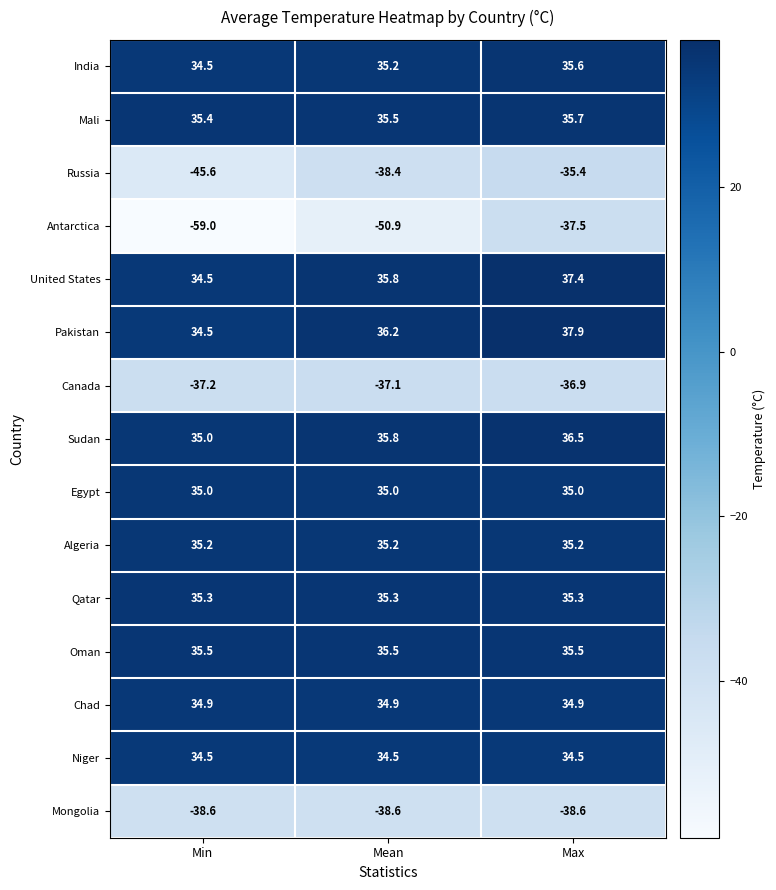

What is the difference between the India values at Mean and Max?

0.4